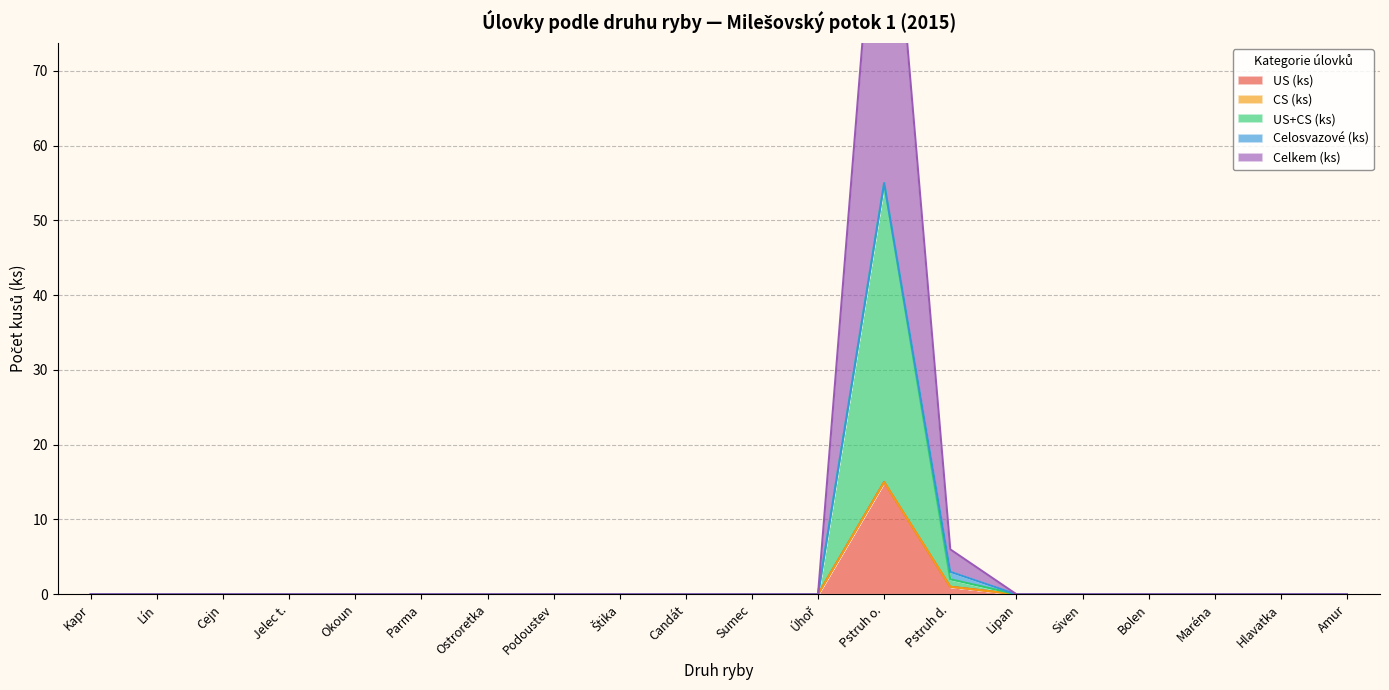

True or false: US+CS (ks) and Celkem (ks) intersect in this chart.

False